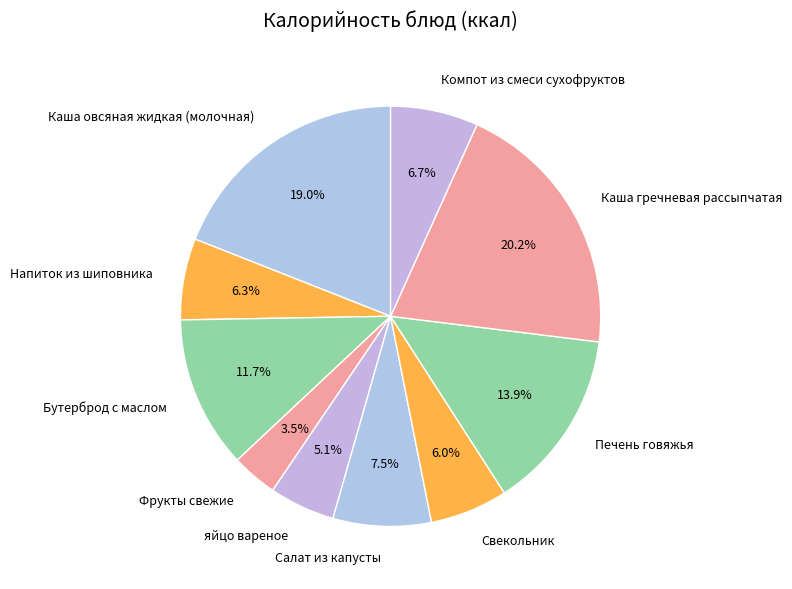

Does Печень говяжья account for over 50% of the chart?

No